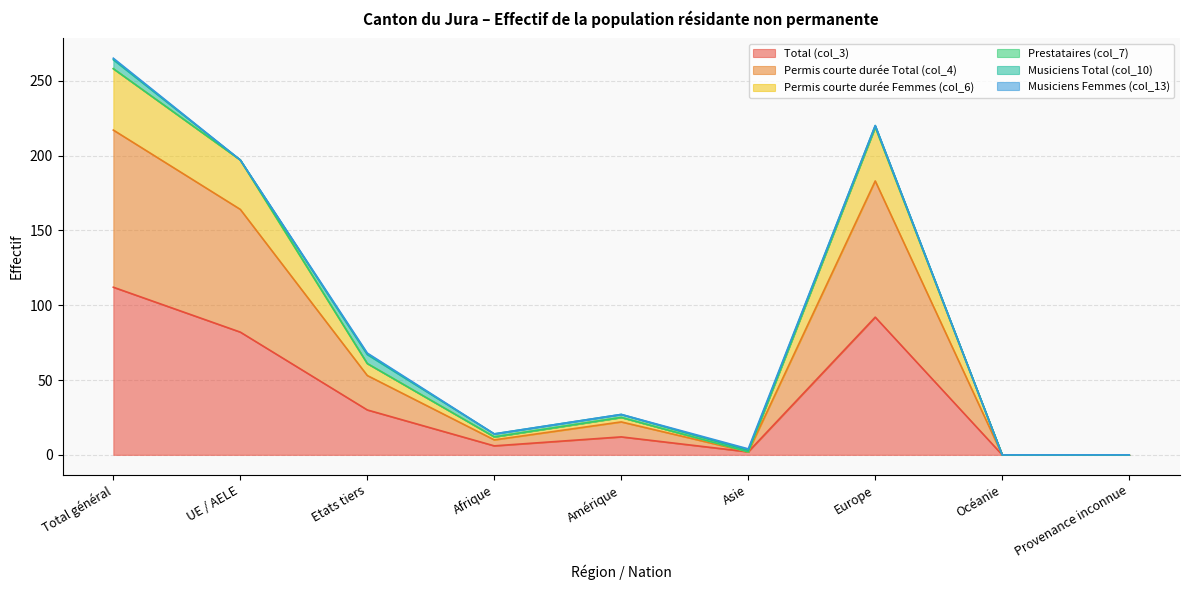

Is it true that Total (col_3) equals 82 at UE / AELE?

True